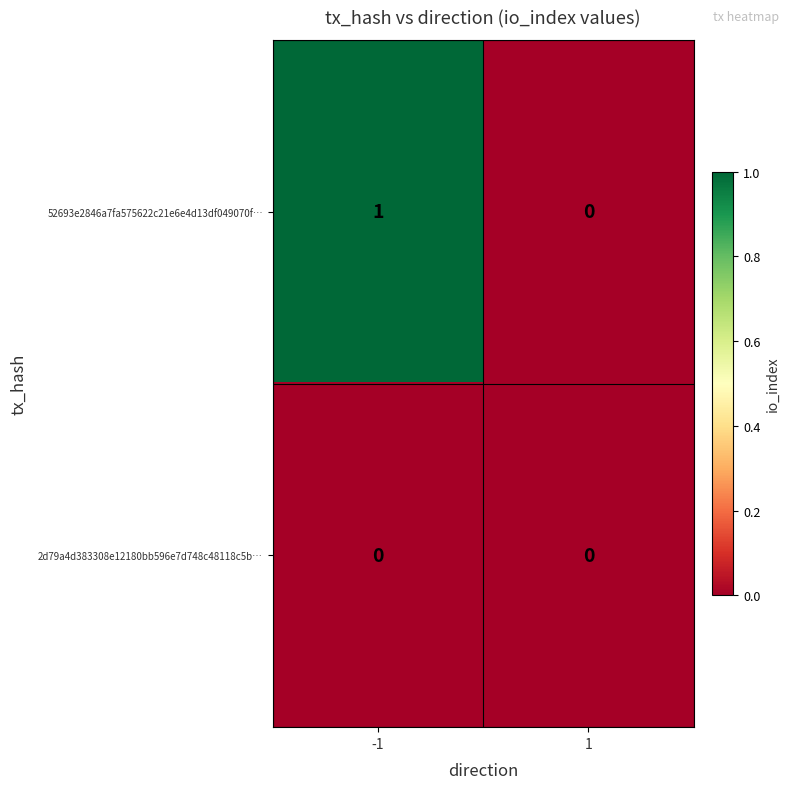

Is it true that 52693e2846a7fa575622c21e6e4d13df049070f… equals 0 at 1?

True